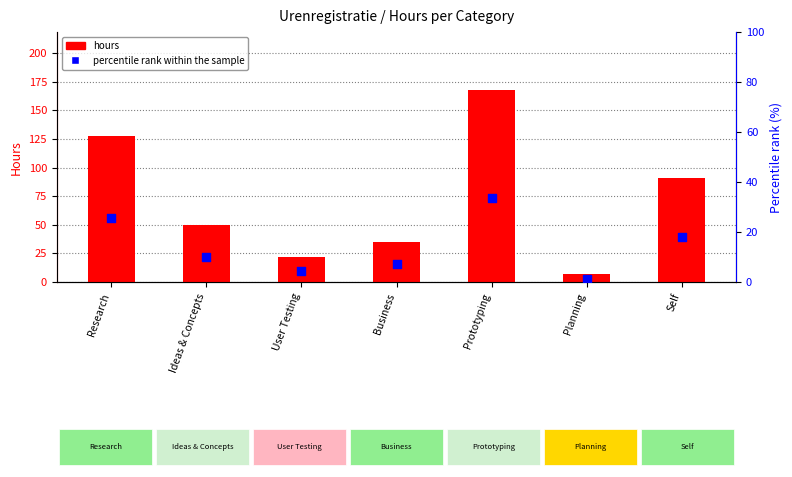

What is the total value across all series at Ideas & Concepts?

59.4